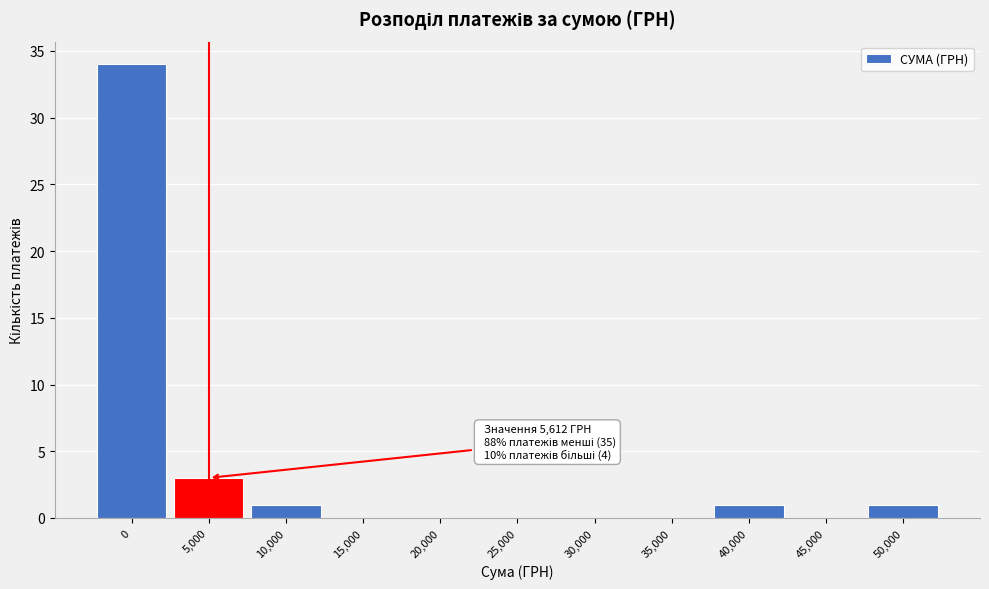

Reading left to right, what are all the values shown in this chart?

0=34	5,000=3	10,000=1	15,000=0	20,000=0	25,000=0	30,000=0	35,000=0	40,000=1	45,000=0	50,000=1